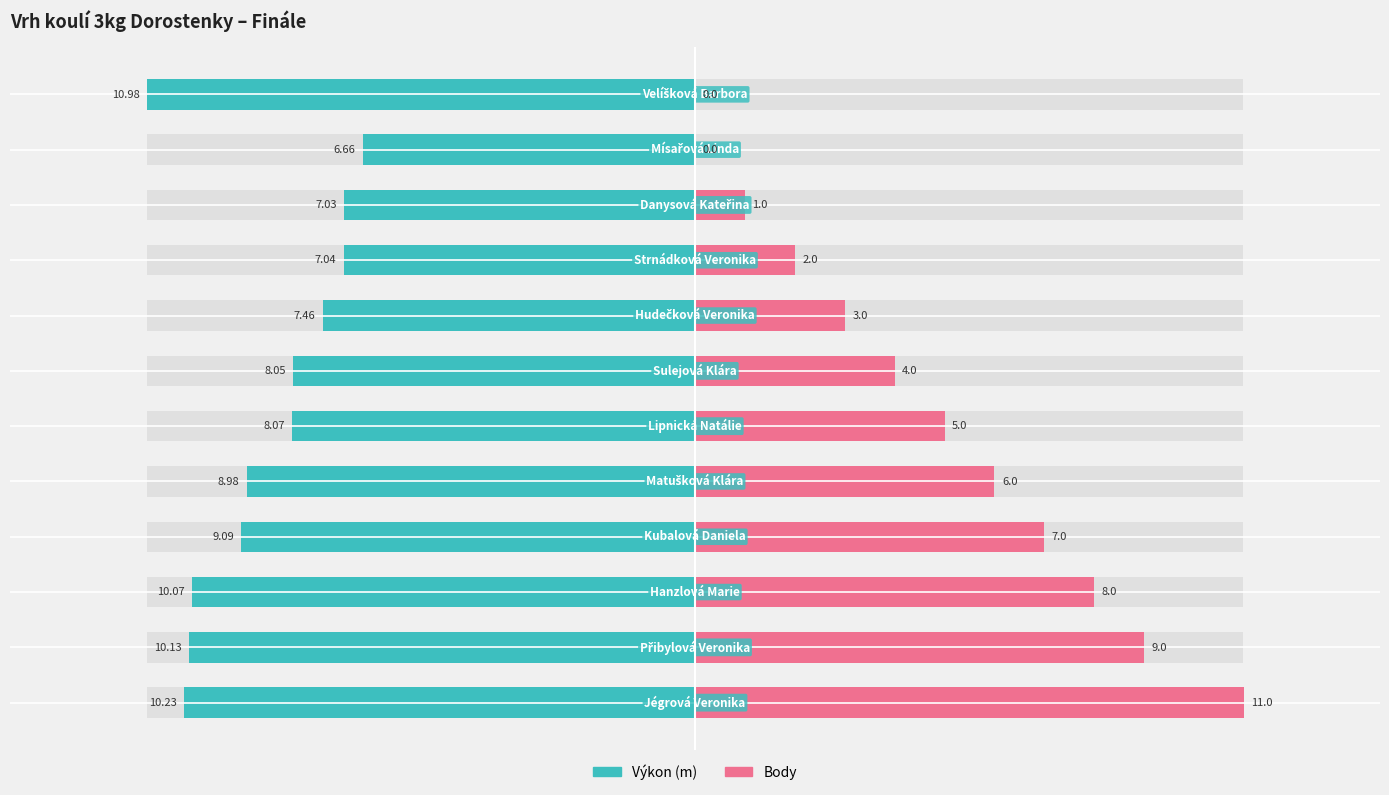

Which has a higher value, 9 or 0?

9